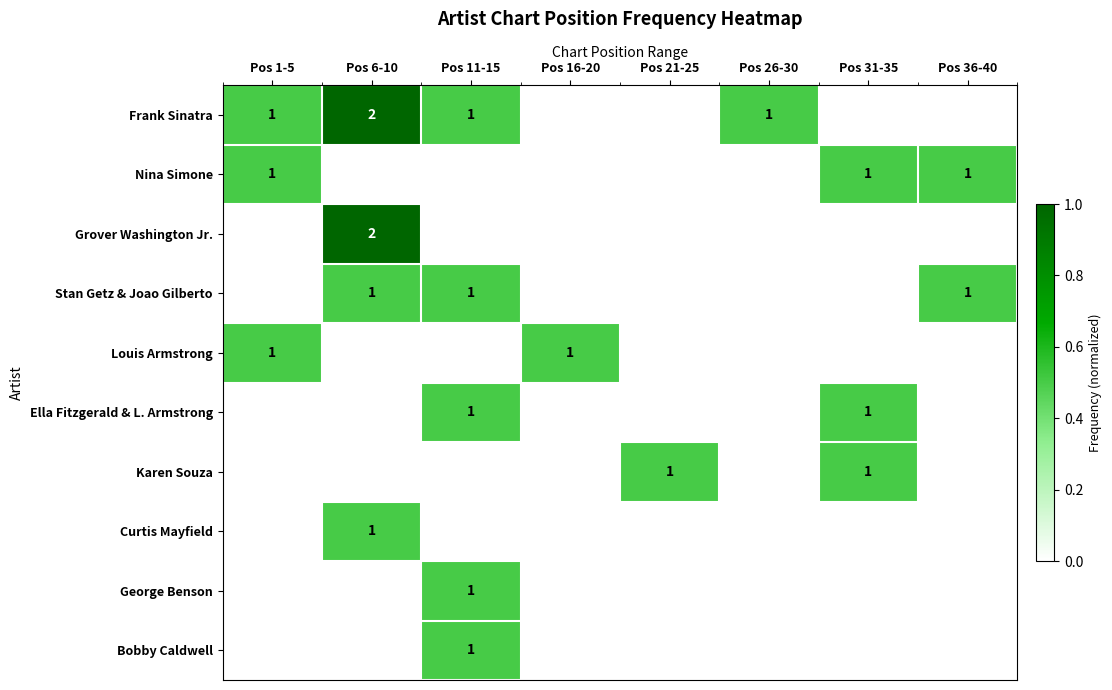

The Stan Getz & Joao Gilberto series shows 1 at Pos 6-10. True or false?

True